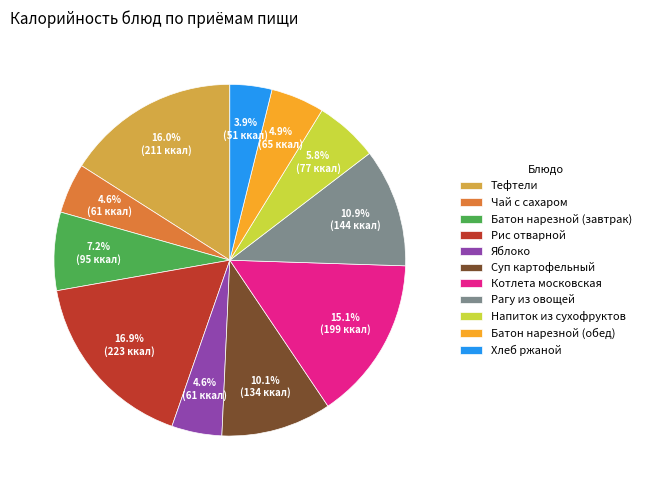

True or false: Батон нарезной (обед) accounts for 5% of the total.

True